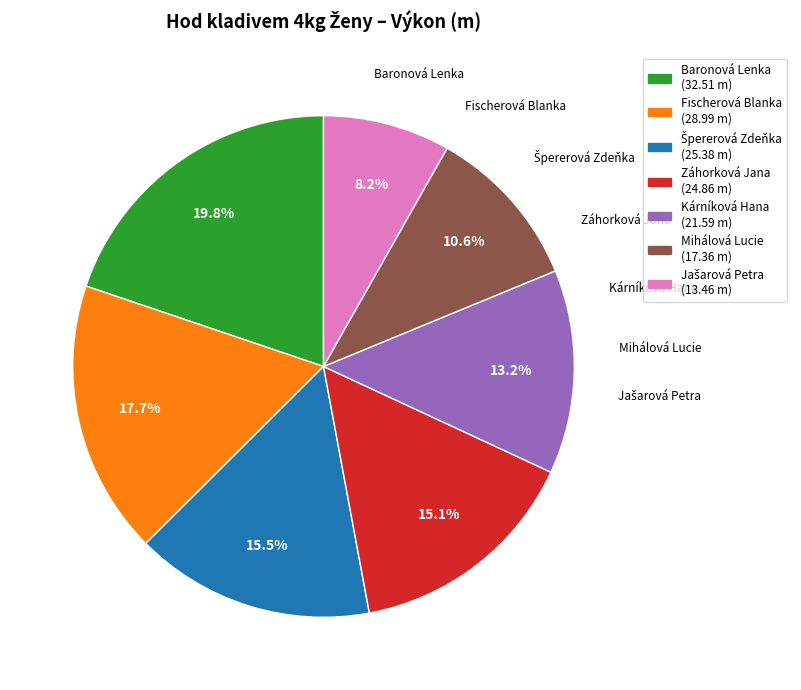

To the nearest percent, what percentage of the pie is Mihálová Lucie?

11%